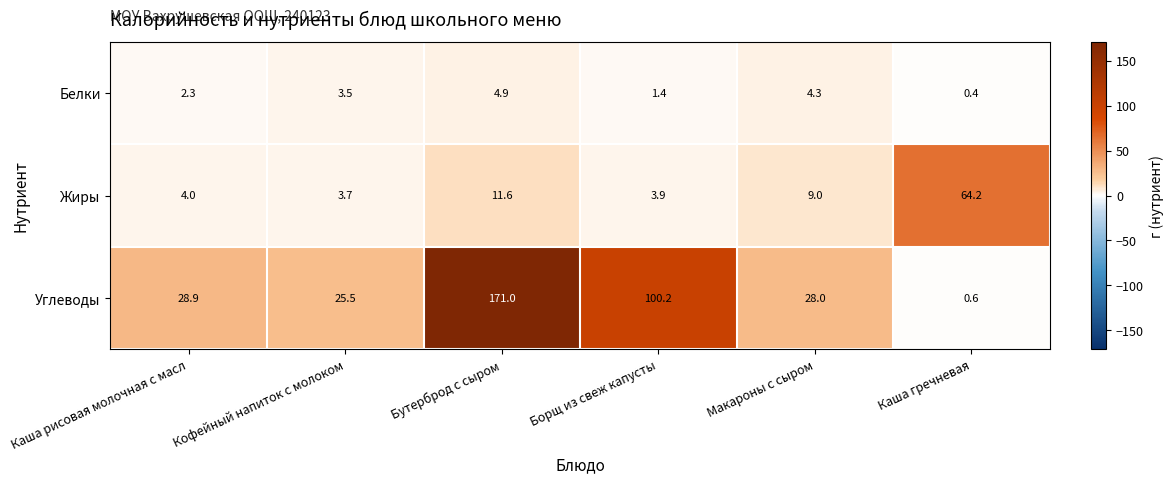

How many series are shown in this chart?

3